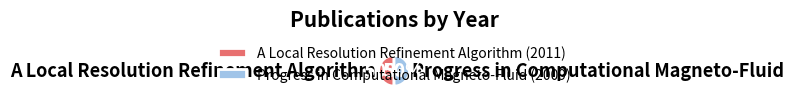

Approximately how many times larger is the value at A Local Resolution Refinement Algorithm compared to Progress in Computational Magneto-Fluid?

1.0